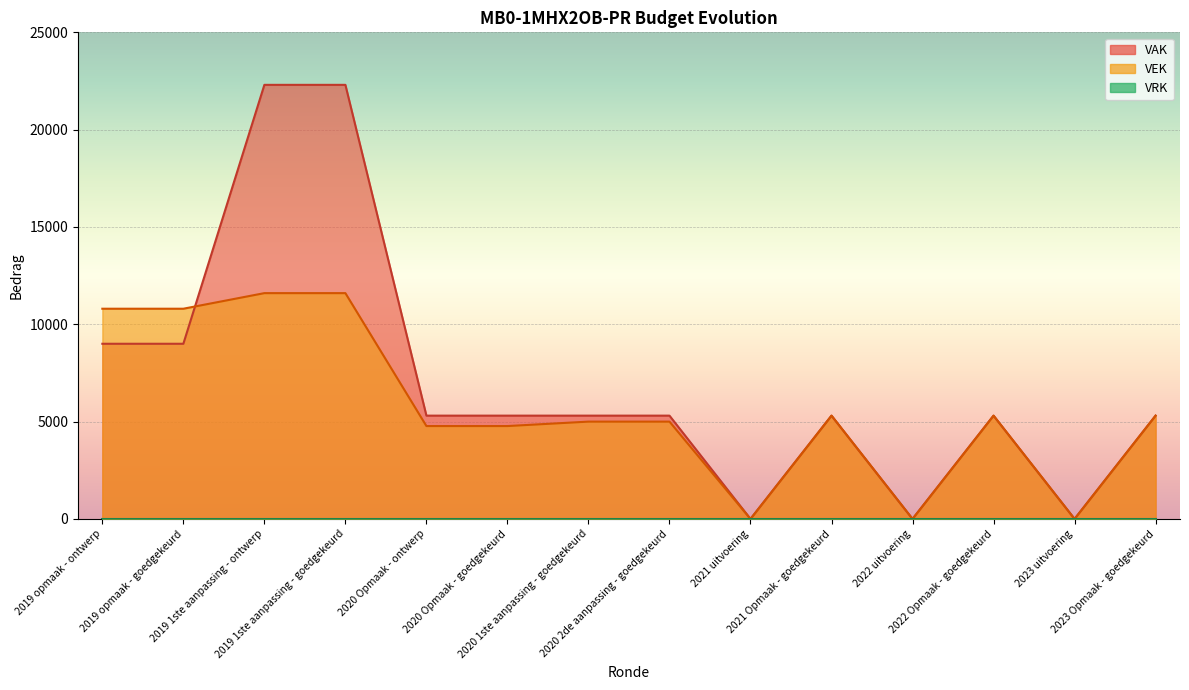

What is the average value of the VAK series?

7125